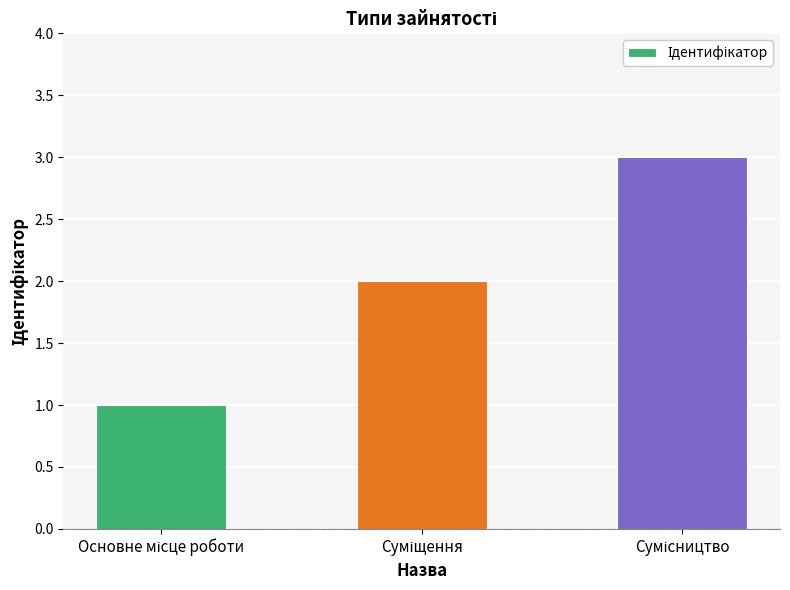

How many values are between 1 and 3?

3